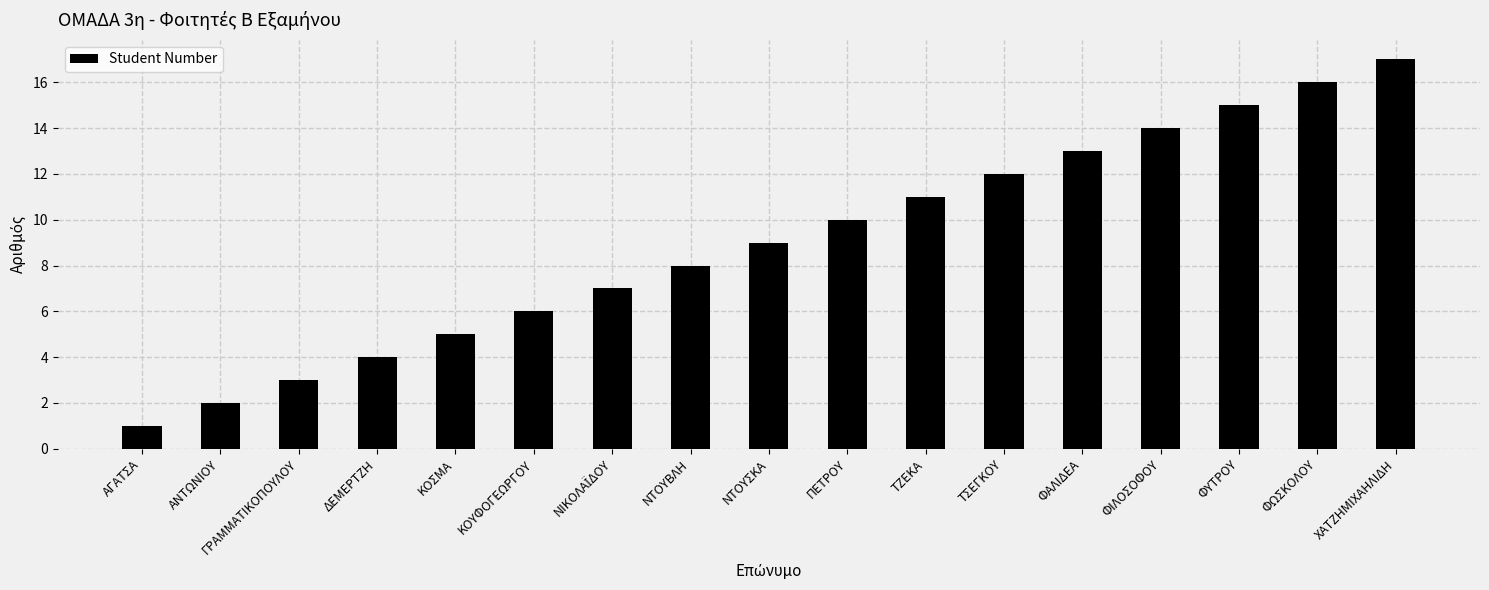

What is the label of the 4th bar from the left?

ΔΕΜΕΡΤΖΗ